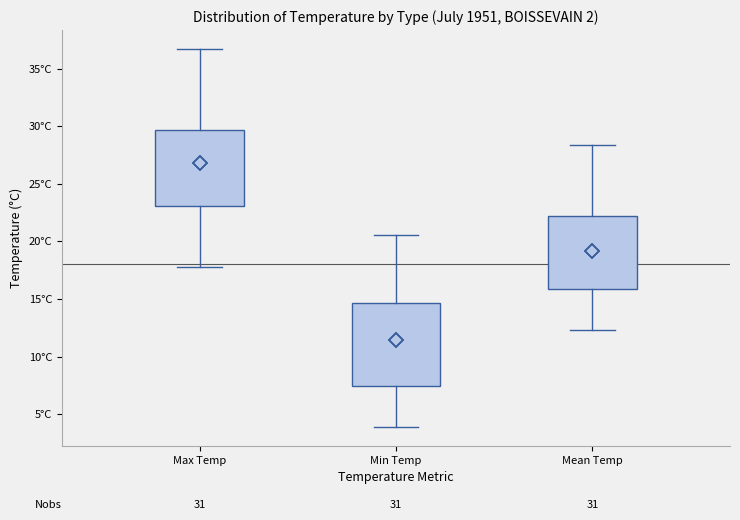

Which box has the highest median line?

Max Temp